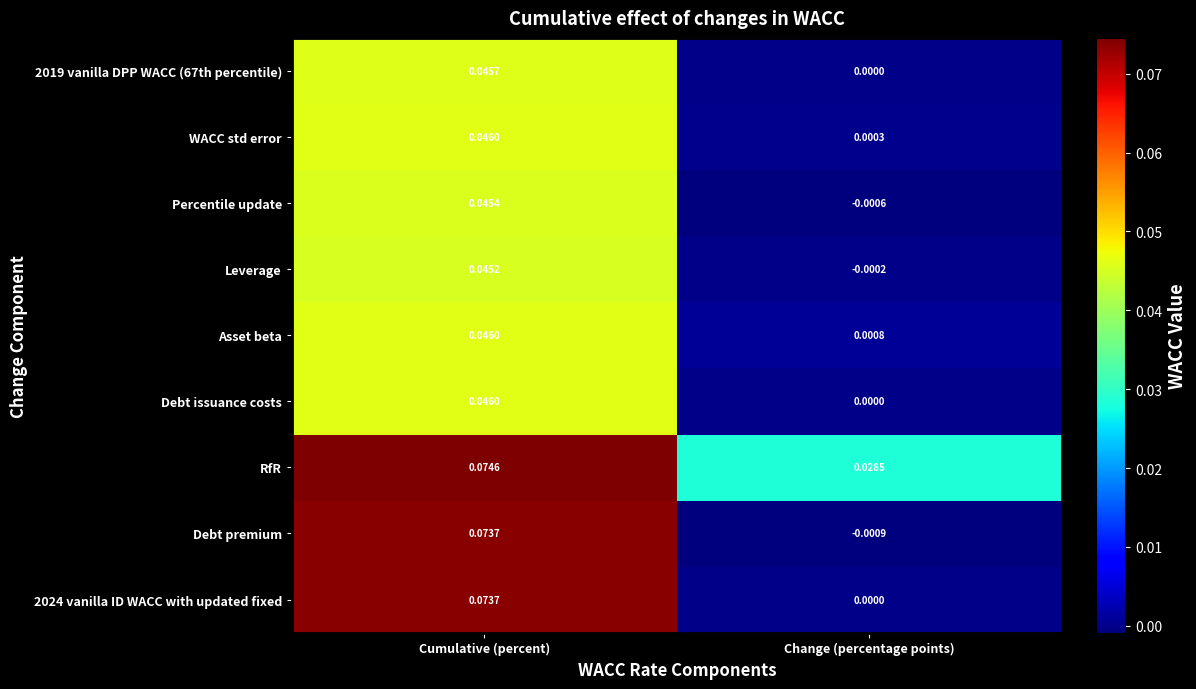

At which label does Debt premium first exceed 0?

Cumulative (percent)